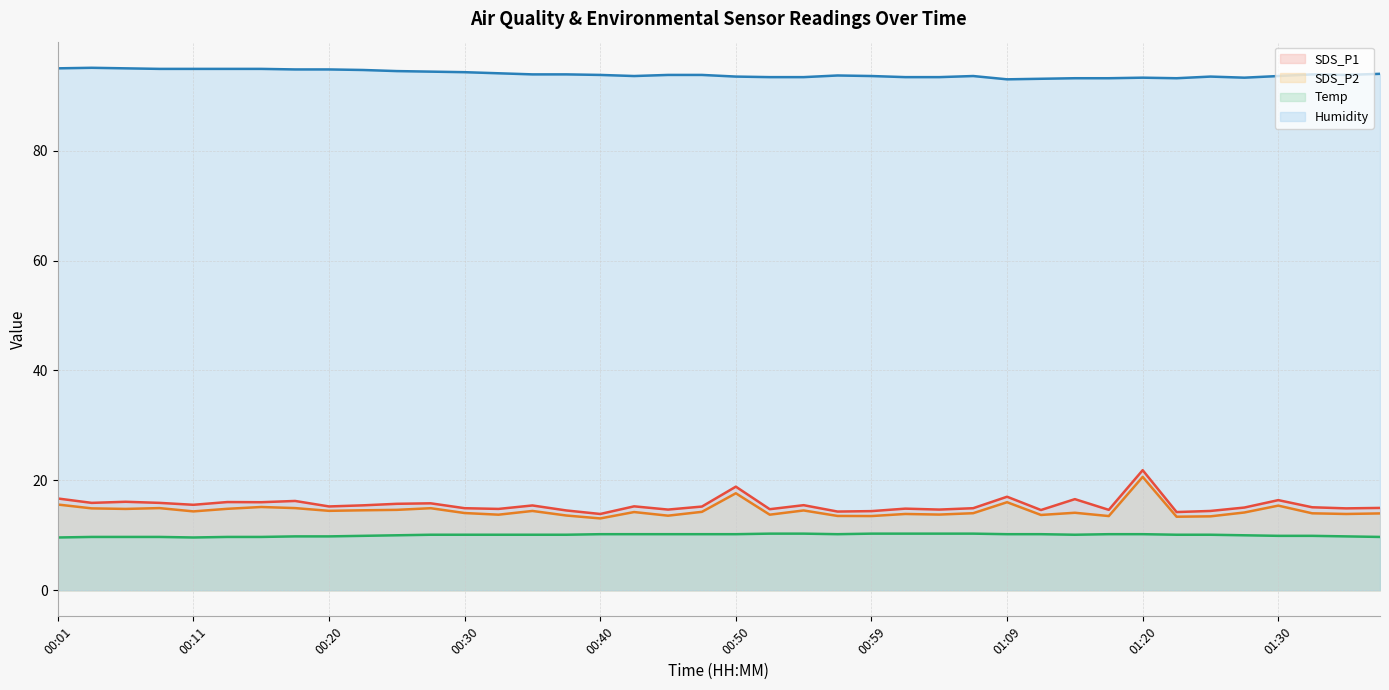

Count the number of data series in this chart.

4